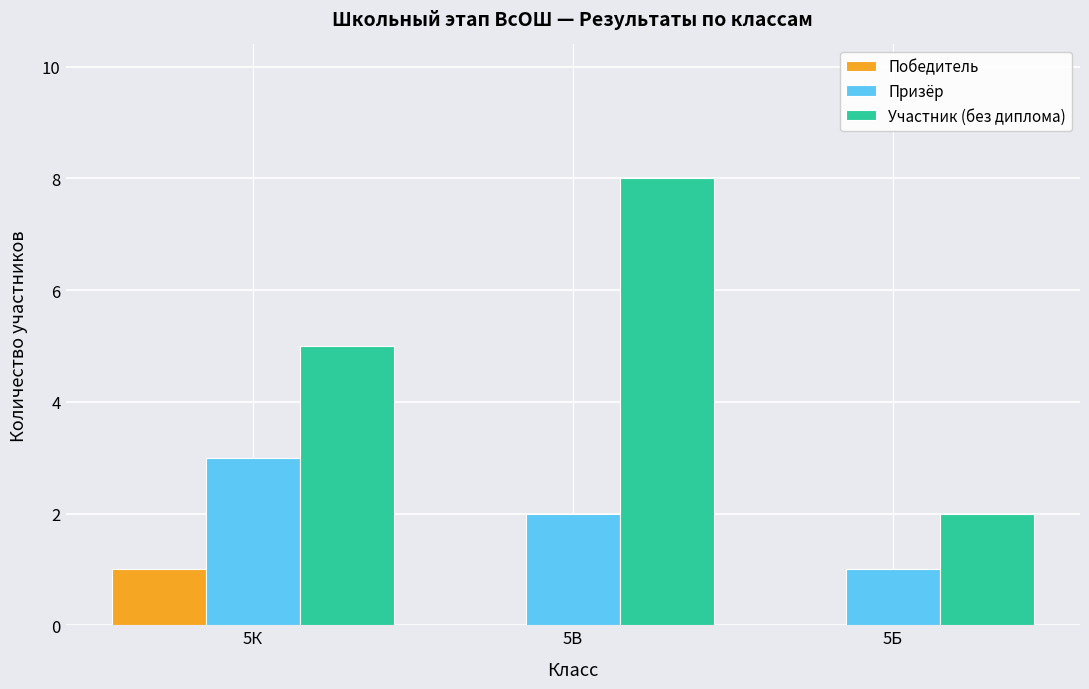

Reading right to left, extract all data points from this chart.

Победитель: 5Б=0	5В=0	5К=1
Призёр: 5Б=1	5В=2	5К=3
Участник (без диплома): 5Б=2	5В=8	5К=5